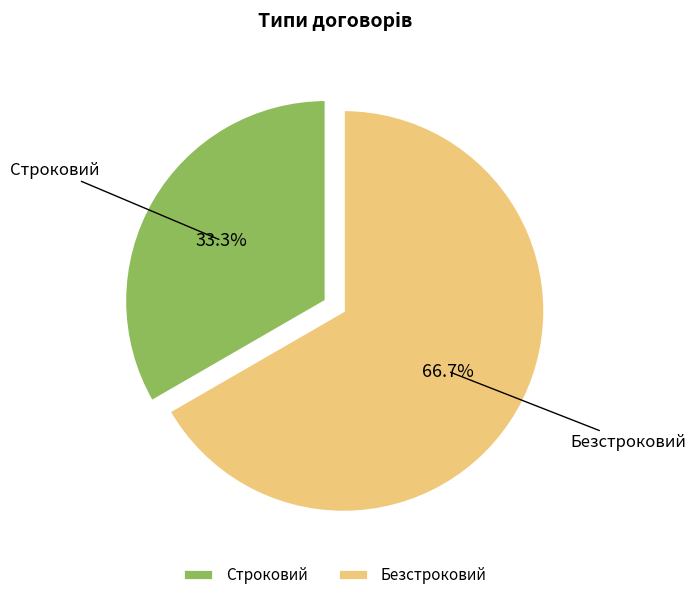

How many slices are in this pie chart?

2